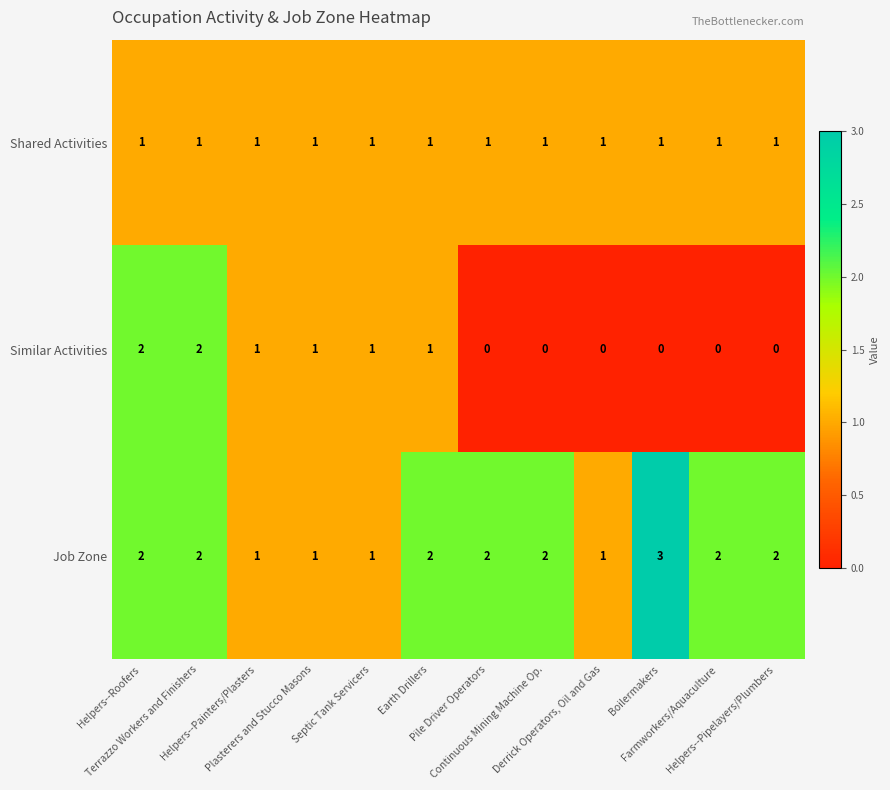

Which series has the largest total across all categories?

Job Zone